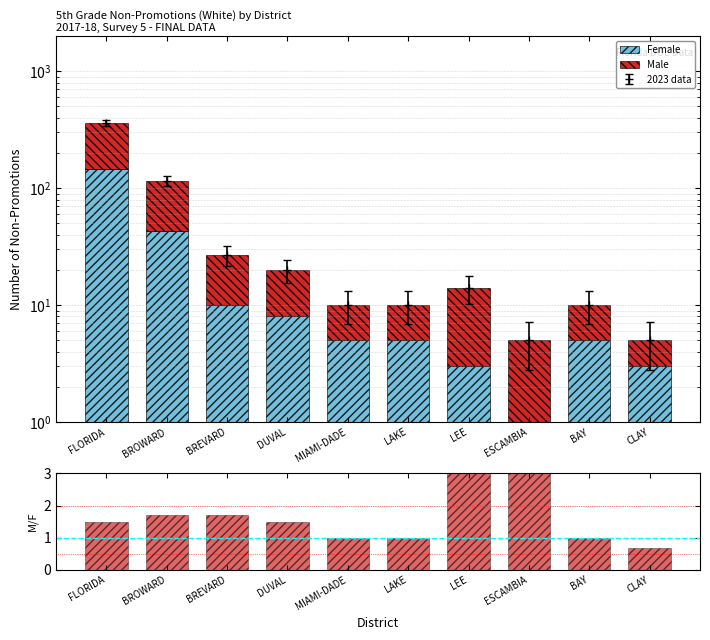

Read the Male/Female ratio value at BREVARD.

1.7